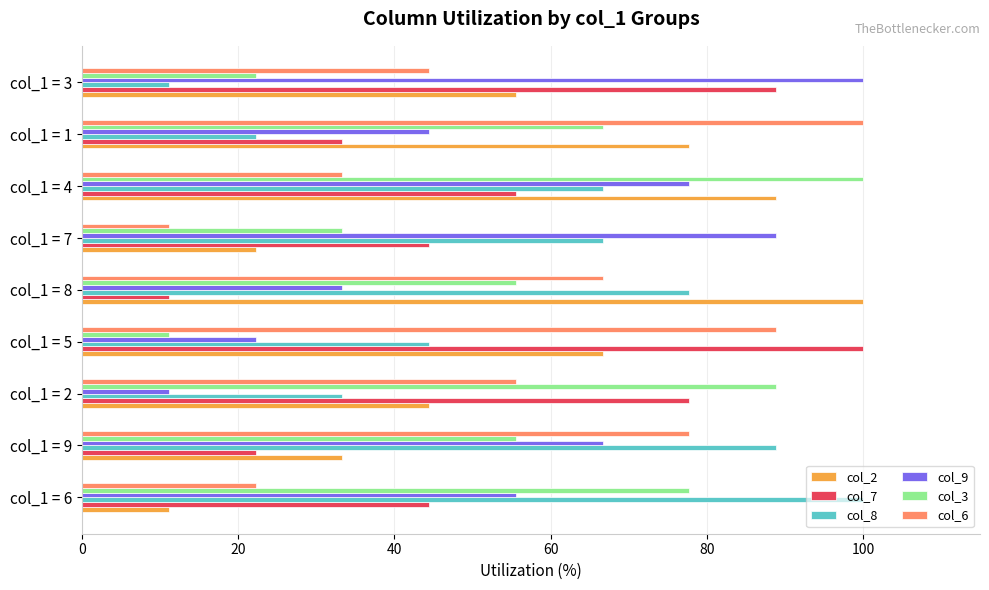

What is the total value across all series at col_1 = 8?

344.4